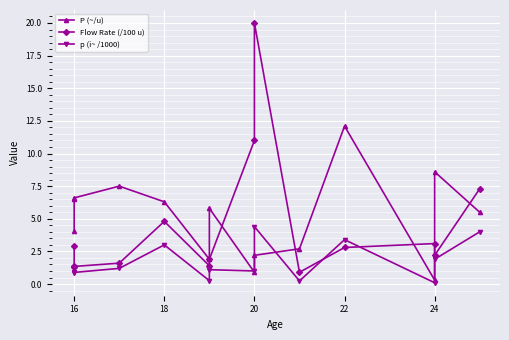

Is the value of P (~/u) at 9 greater than the value of p (i~ /1000) at 10?

No